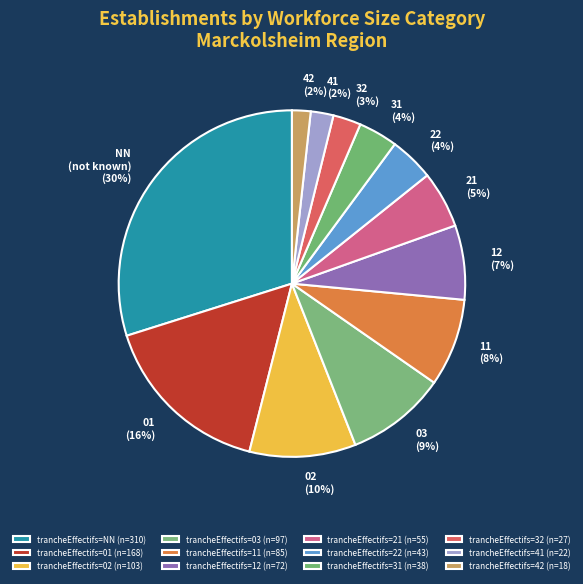

Is it true that 03 is 17% of the pie?

False